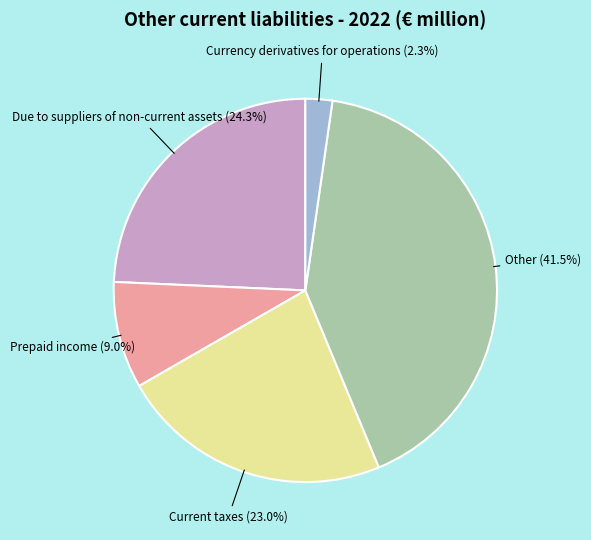

Does any single category account for the majority?

No